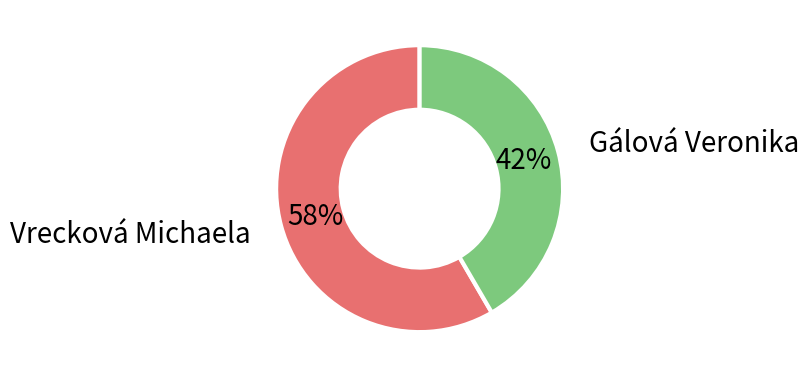

Is the sum of Gálová Veronika and Vrecková Michaela greater than half?

Yes